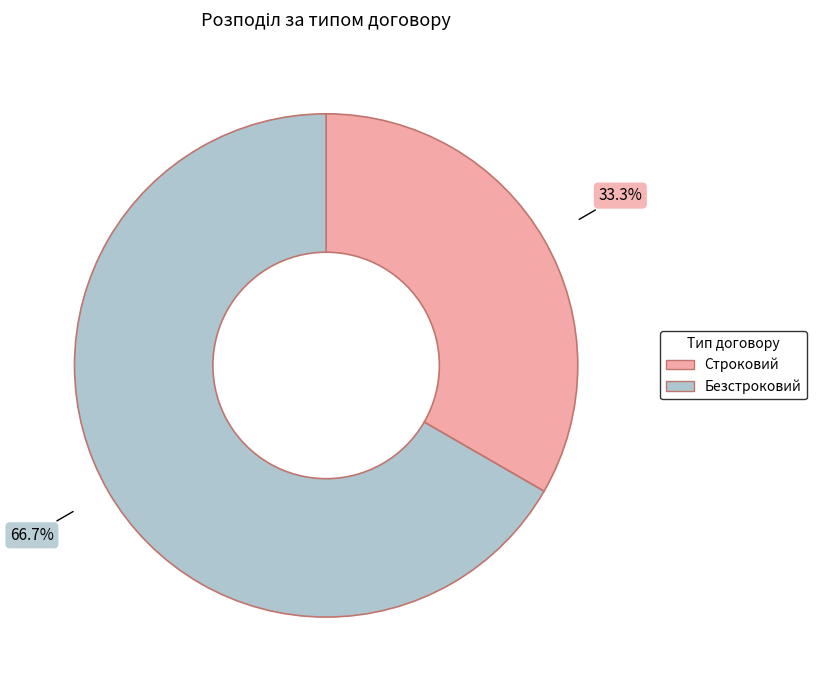

What percentage is NOT represented by Безстроковий?

33.3%